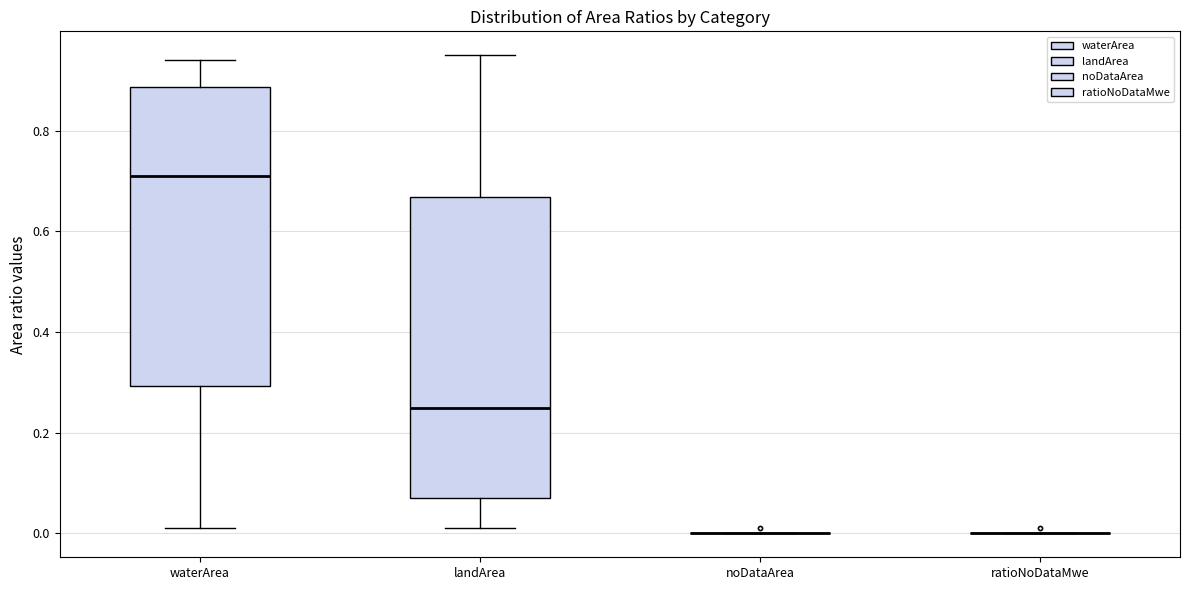

Reading left to right, read every box against the y-axis: the position of its median line, the range the box covers, and the ends of its whiskers. The values are not printed on the chart, so give them approximately, as read against the axis.

waterArea: median 0.72, box 0.30 to 0.88, whiskers 0.02 to 0.94
landArea: median 0.26, box 0.08 to 0.66, whiskers 0.02 to 0.96
noDataArea: box collapsed to a line at 0.00, whiskers 0.00 to 0.00
ratioNoDataMwe: box collapsed to a line at 0.00, whiskers 0.00 to 0.00